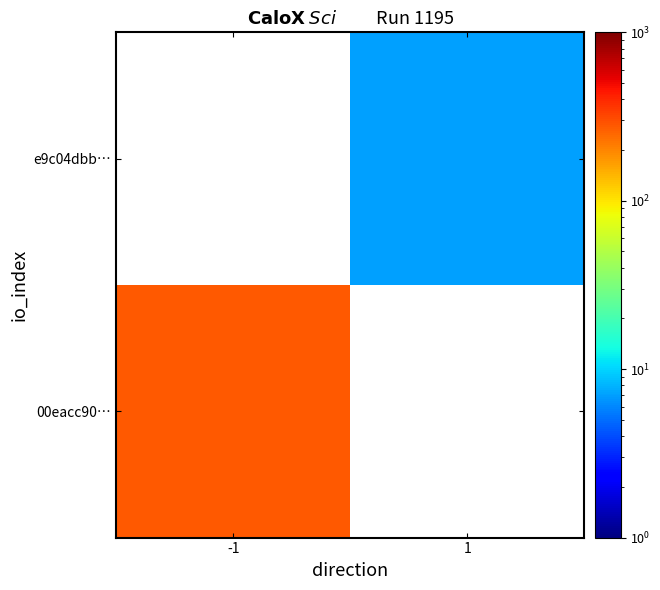

How many data points does each series have?

2